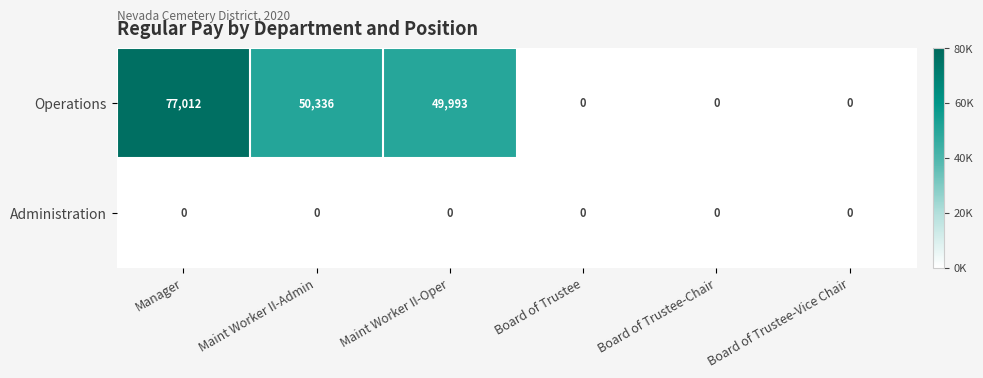

List the series in order of their overall mean, lowest first.

Administration, Operations